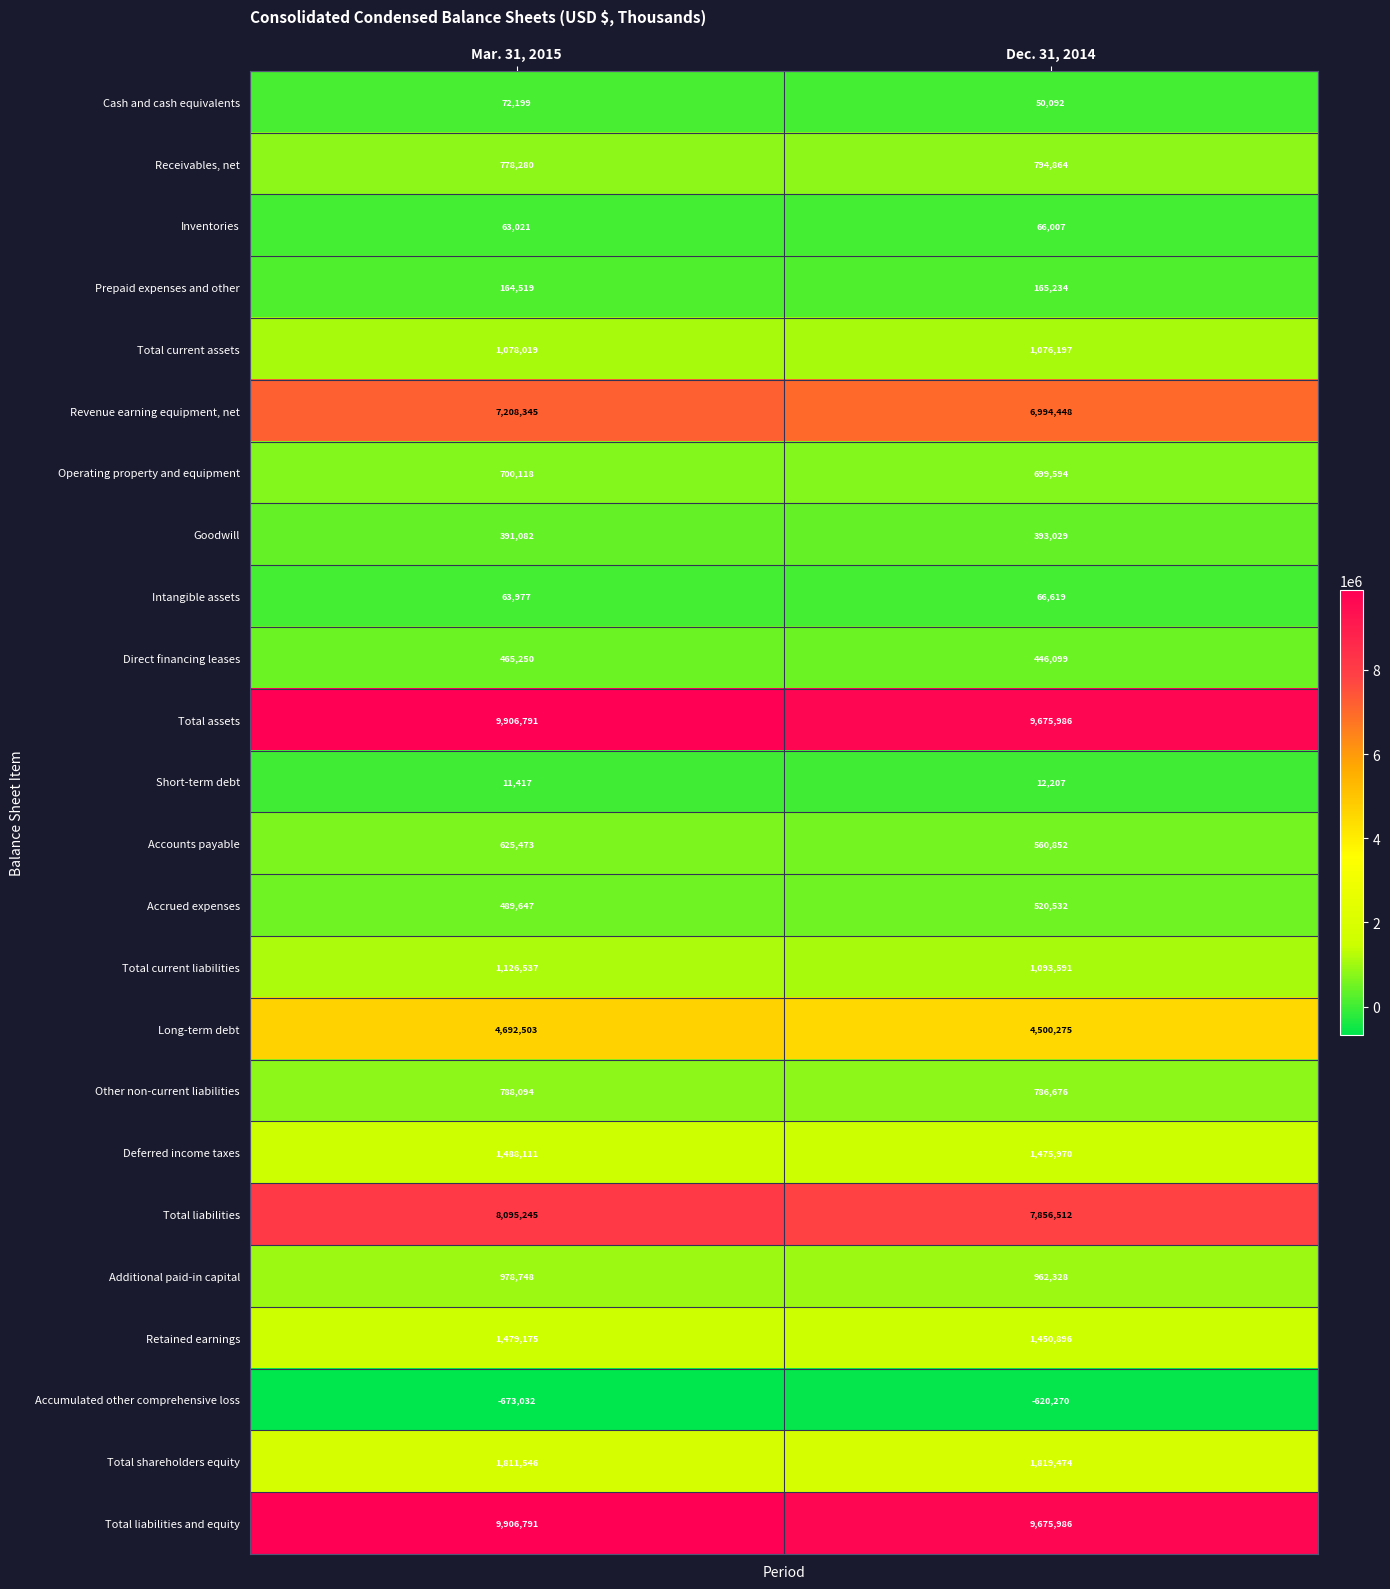

Where is Retained earnings nearest to the value 1465035?

Dec. 31, 2014